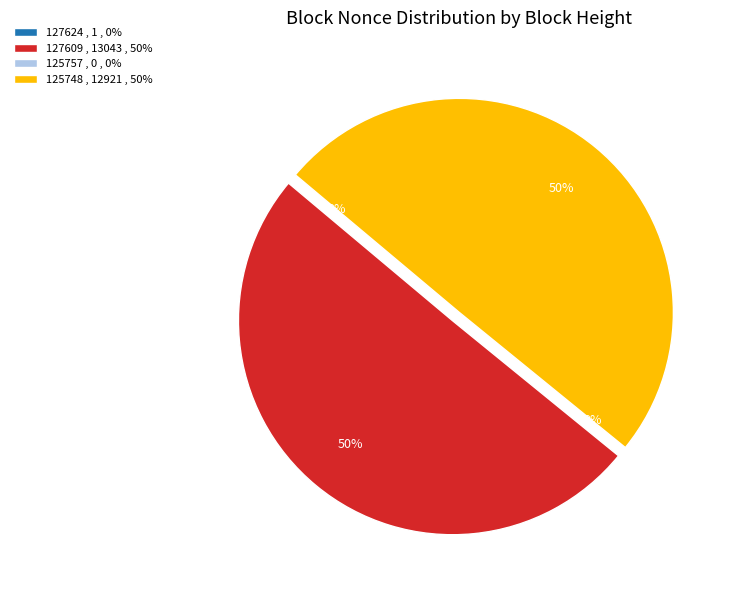

Count the number of slices in the pie.

4